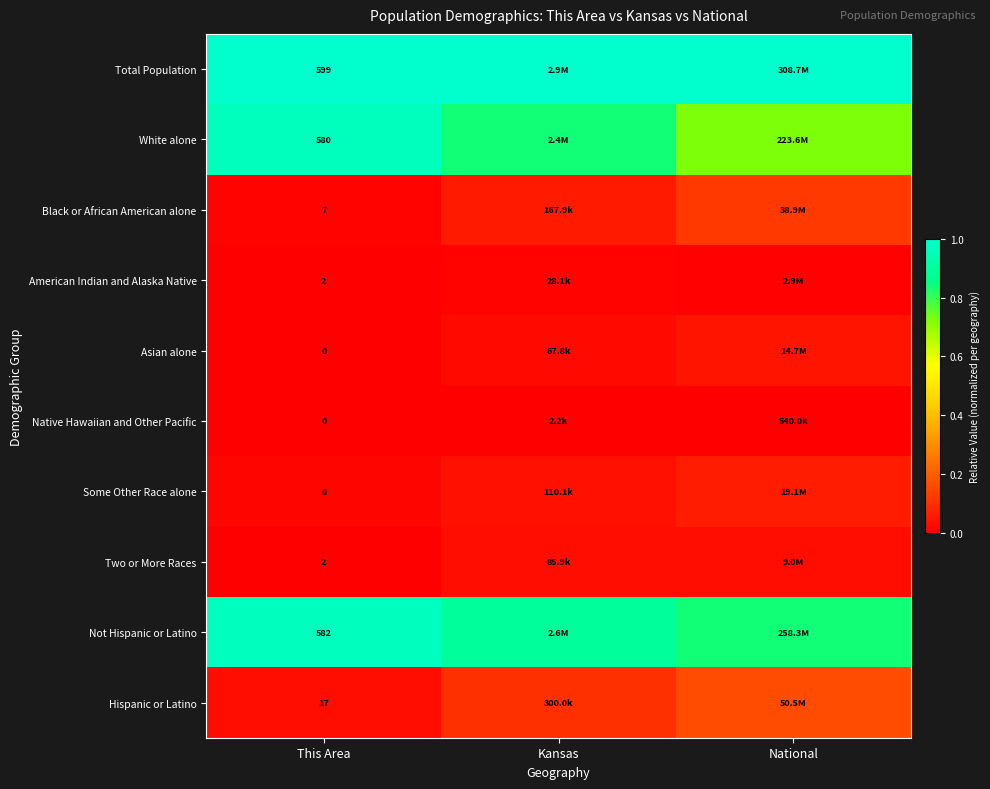

At how many categories does at least one series exceed 0?

3